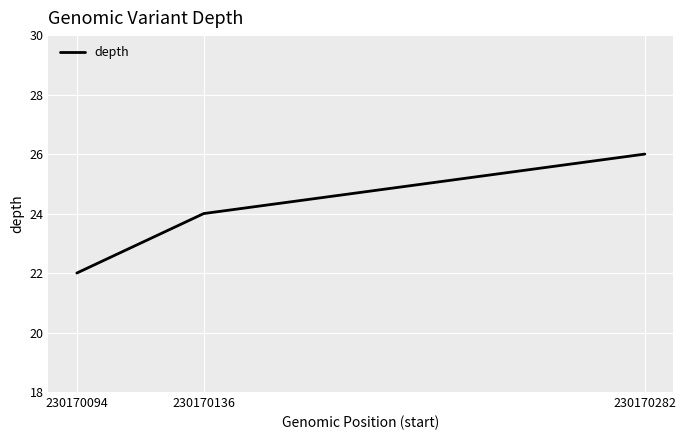

What is the ratio of the value at 230170136 to the value at 230170282?

0.9